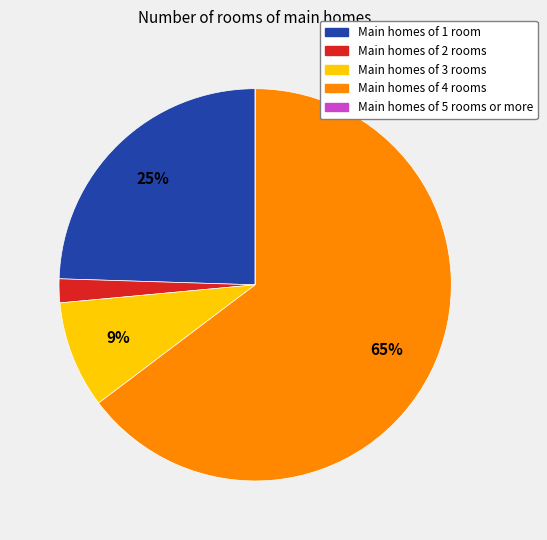

True or false: Main homes of 4 rooms accounts for 51% of the total.

False